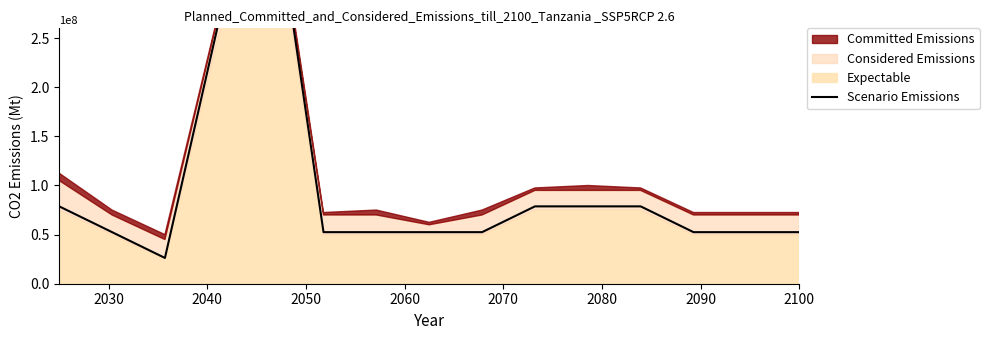

Reading left to right, extract all data points from this chart.

78750000	52500000	26250000	262500000	420000000	52500000	52500000	52500000	52500000	78750000	78750000	78750000	52500000	52500000	52500000